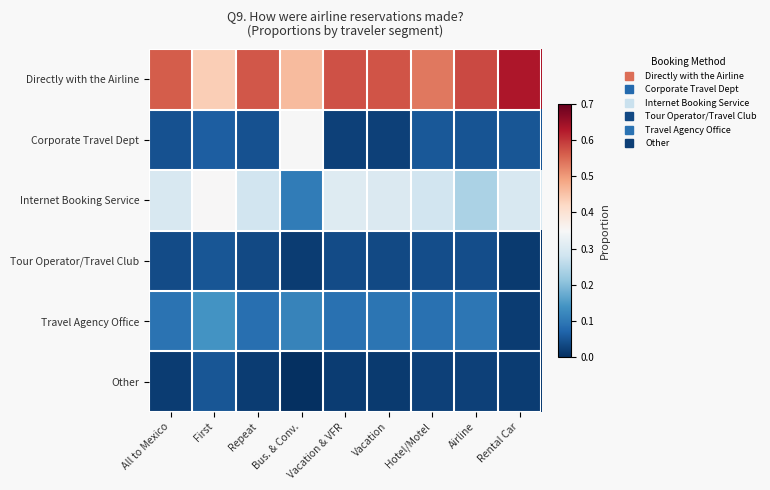

Reading left to right, list all the values displayed in this chart.

Directly with the Airline: All to Mexico=0.6	First=0.4	Repeat=0.6	Bus. & Conv.=0.5	Vacation & VFR=0.6	Vacation=0.6	Hotel/Motel=0.5	Airline=0.6	Rental Car=0.6
Corporate Travel Dept: All to Mexico=0.0	First=0.1	Repeat=0.0	Bus. & Conv.=0.3	Vacation & VFR=0.0	Vacation=0.0	Hotel/Motel=0.1	Airline=0.0	Rental Car=0.1
Internet Booking Service: All to Mexico=0.3	First=0.4	Repeat=0.3	Bus. & Conv.=0.1	Vacation & VFR=0.3	Vacation=0.3	Hotel/Motel=0.3	Airline=0.2	Rental Car=0.3
Tour Operator/Travel Club: All to Mexico=0.0	First=0.1	Repeat=0.0	Bus. & Conv.=0.0	Vacation & VFR=0.0	Vacation=0.0	Hotel/Motel=0.0	Airline=0.0	Rental Car=0.0
Travel Agency Office: All to Mexico=0.1	First=0.1	Repeat=0.1	Bus. & Conv.=0.1	Vacation & VFR=0.1	Vacation=0.1	Hotel/Motel=0.1	Airline=0.1	Rental Car=0.0
Other: All to Mexico=0.0	First=0.1	Repeat=0.0	Bus. & Conv.=0.0	Vacation & VFR=0.0	Vacation=0.0	Hotel/Motel=0.0	Airline=0.0	Rental Car=0.0